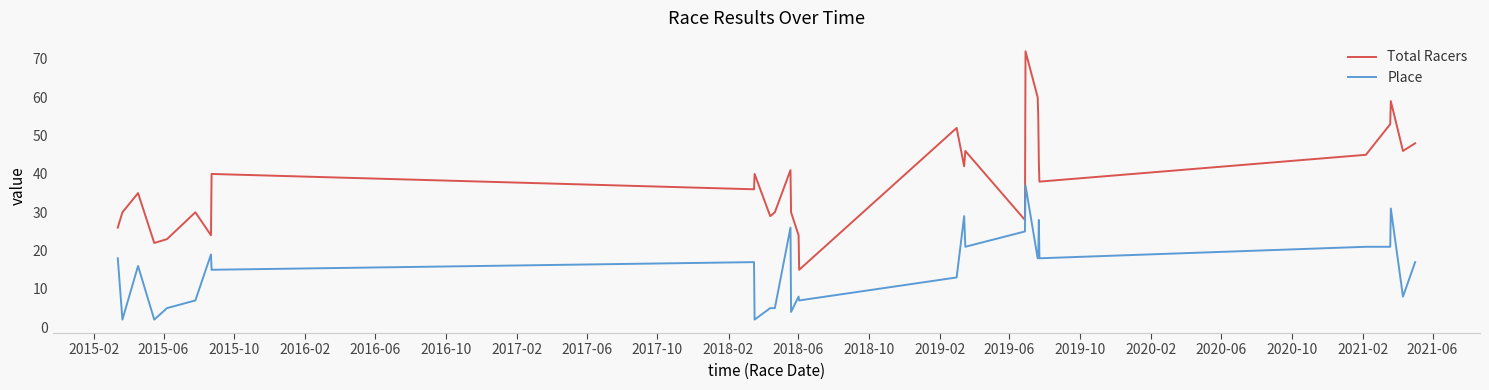

Reading left to right, what are all the values shown in this chart?

Total Racers: 26	30	35	22	23	30	24	40	36	40	29	30	41	30	24	15	52	42	46	28	72	60	55	43	38	45	53	59	46	48
Place: 18	2	16	2	5	7	19	15	17	2	5	5	26	4	8	7	13	29	21	25	37	18	18	28	18	21	21	31	8	17